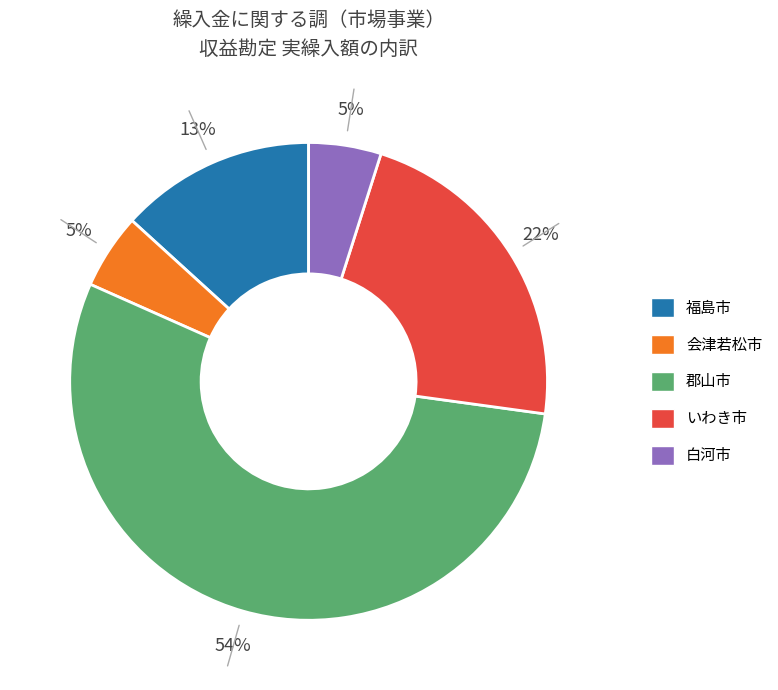

Does any single category account for the majority?

Yes